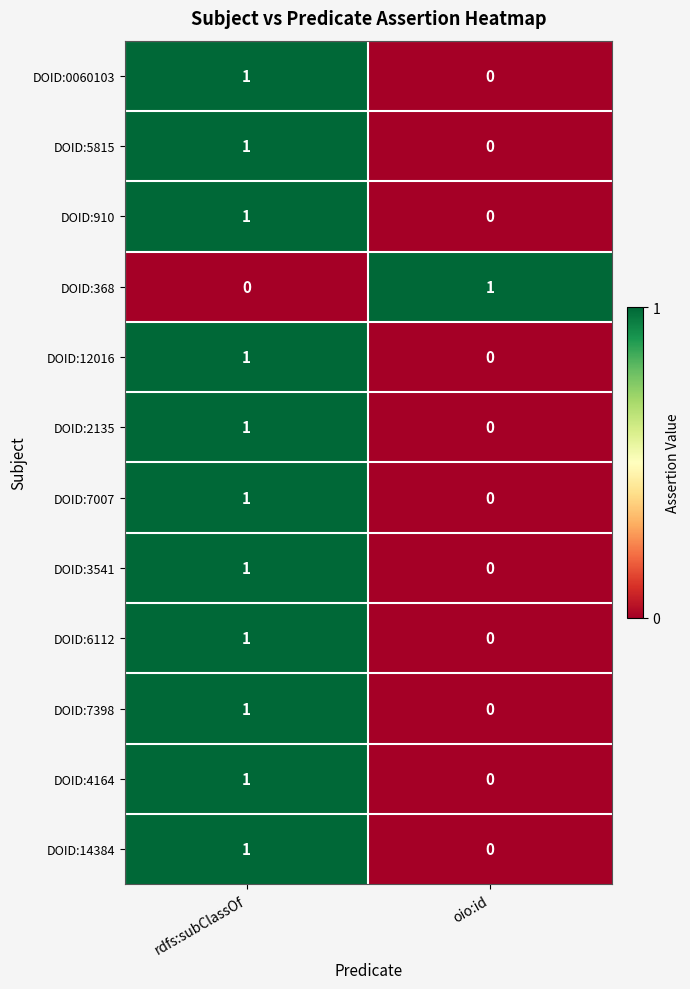

What is the total value across all series at rdfs:subClassOf?

11